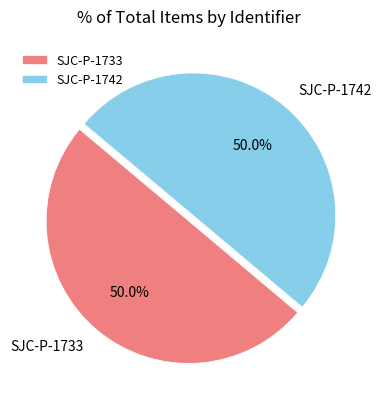

What percentage is NOT represented by SJC-P-1733?

50.0%